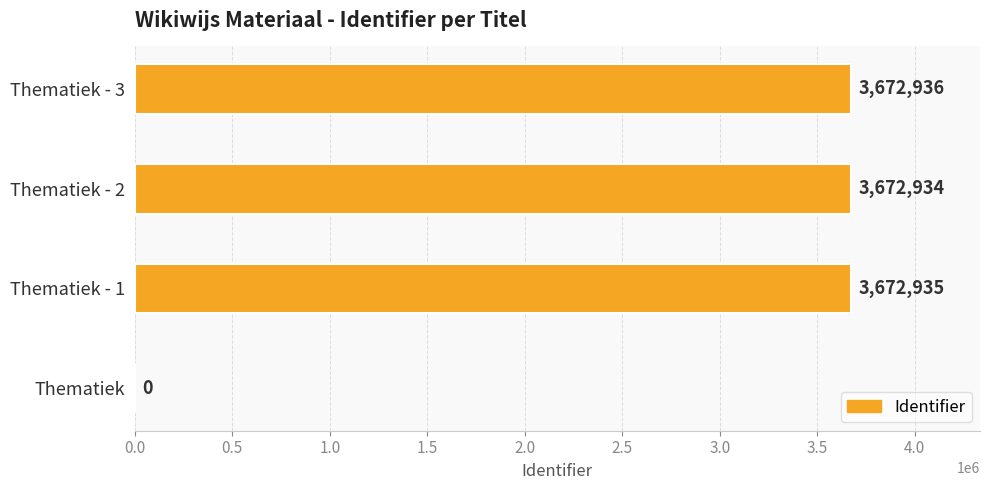

Where is the data nearest to the value 1836468?

Thematiek - 2